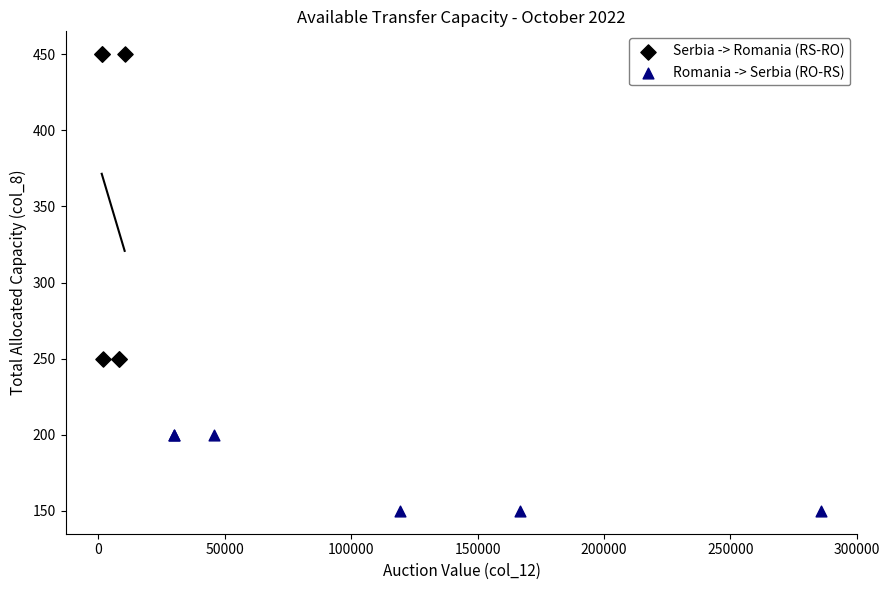

What are all the series names shown in the legend?

Serbia -> Romania (RS-RO), Romania -> Serbia (RO-RS)